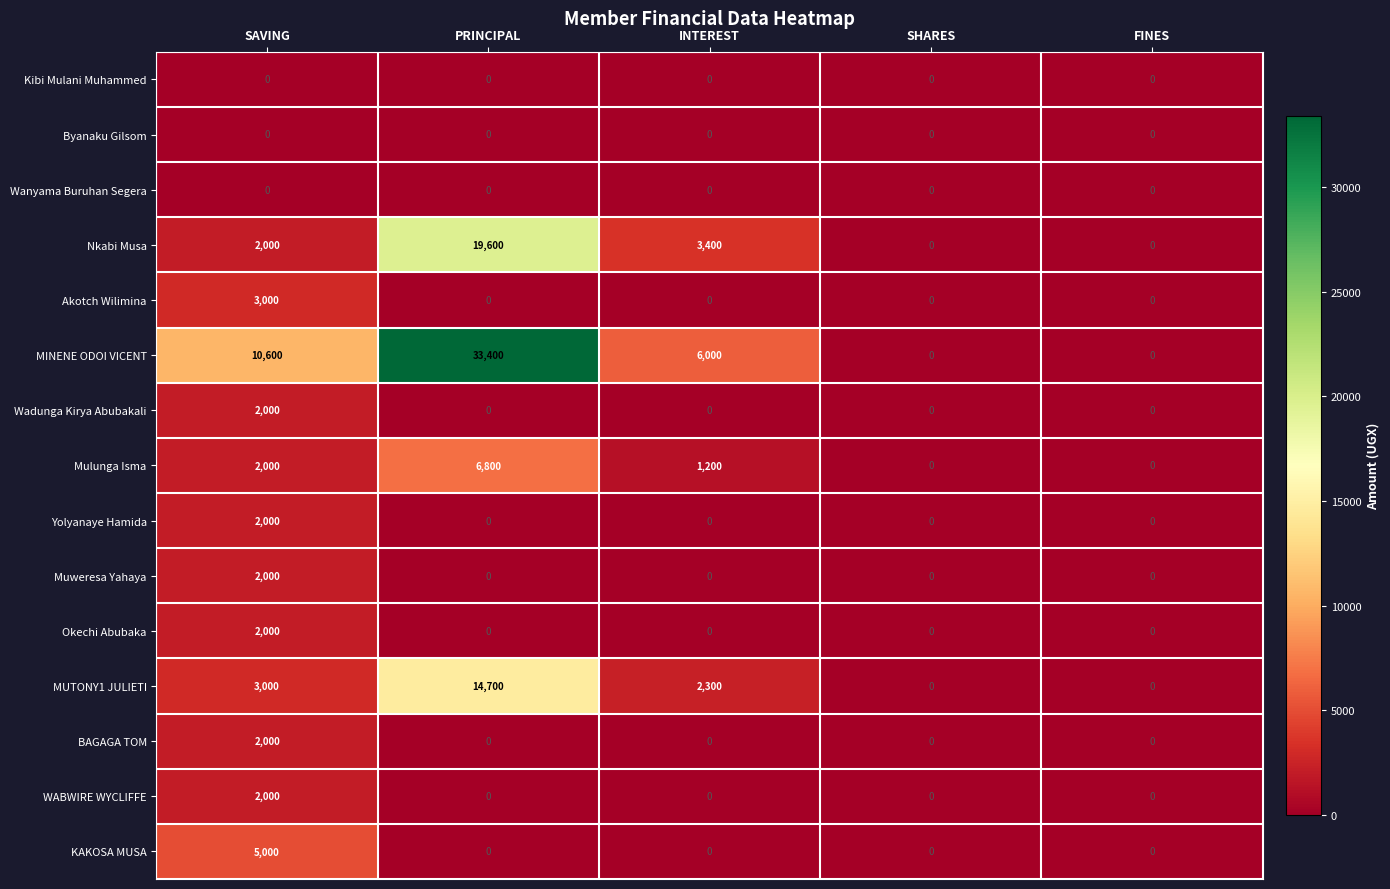

How many series are shown in this chart?

15